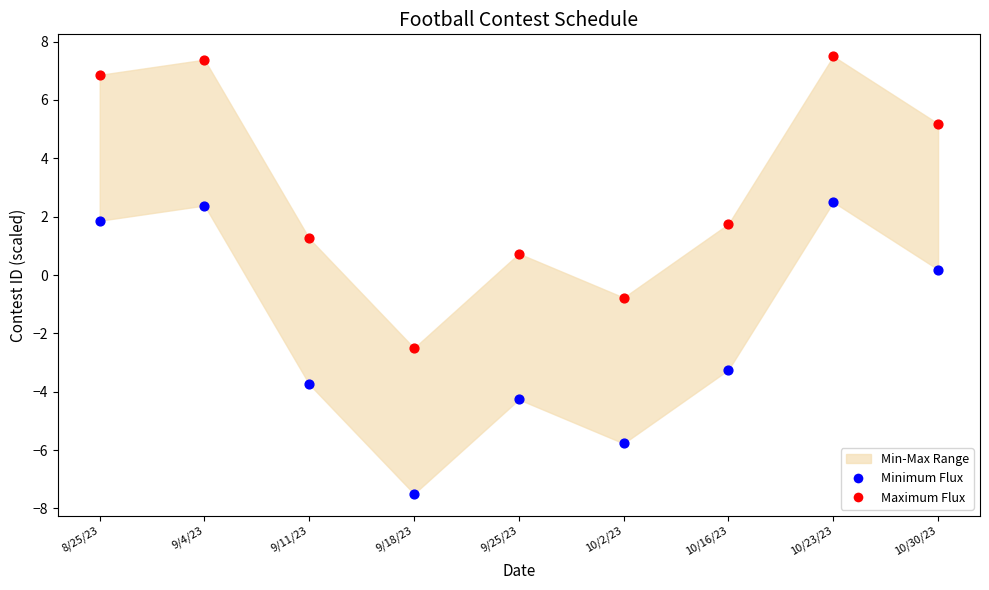

Which series contains the lowest Y value?

Minimum Flux